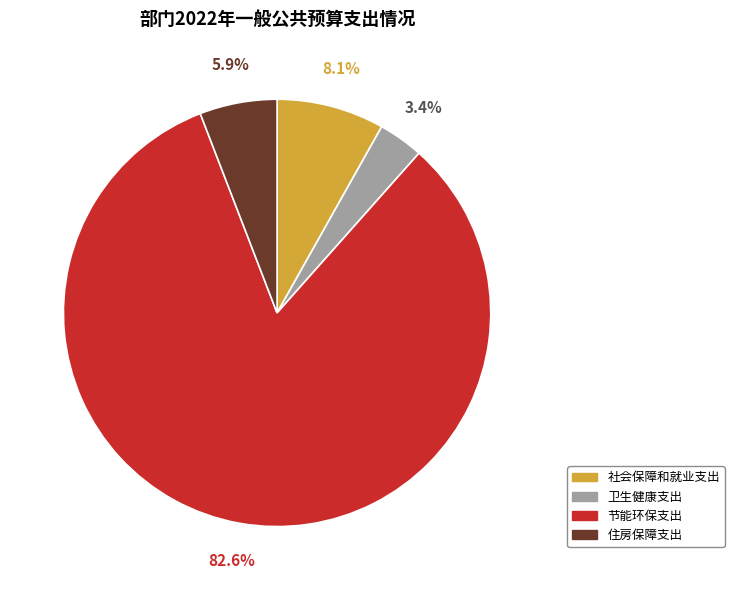

Combined, what portion of the pie is 卫生健康支出 and 节能环保支出?

86.0%